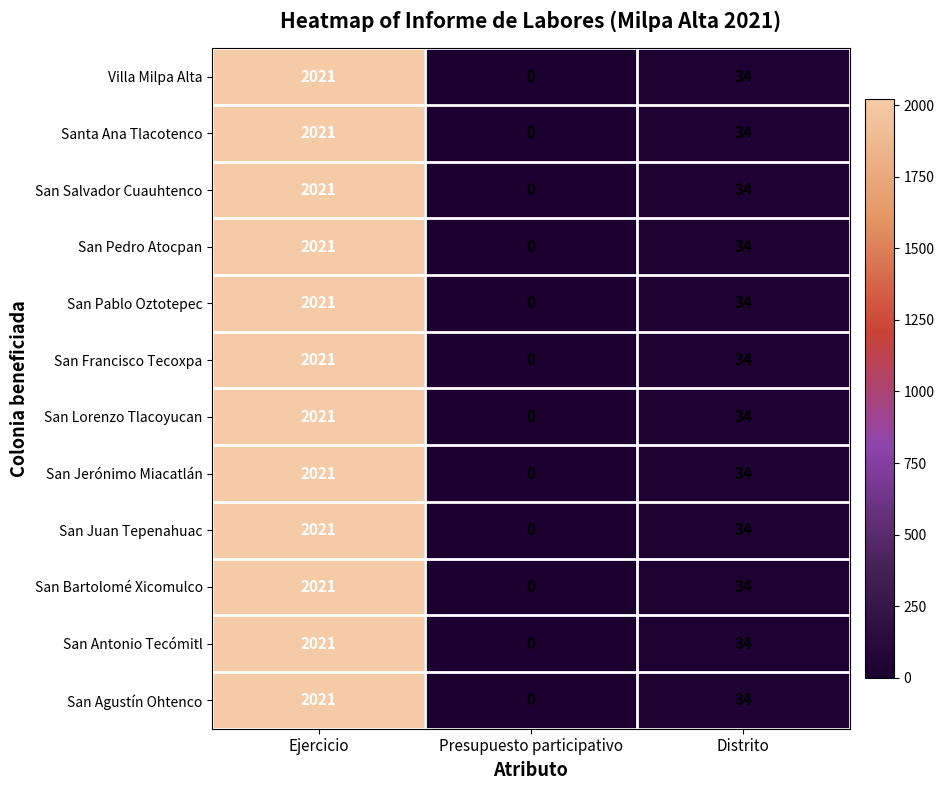

Rank the categories by San Juan Tepenahuac value from lowest to highest.

Presupuesto participativo, Distrito, Ejercicio